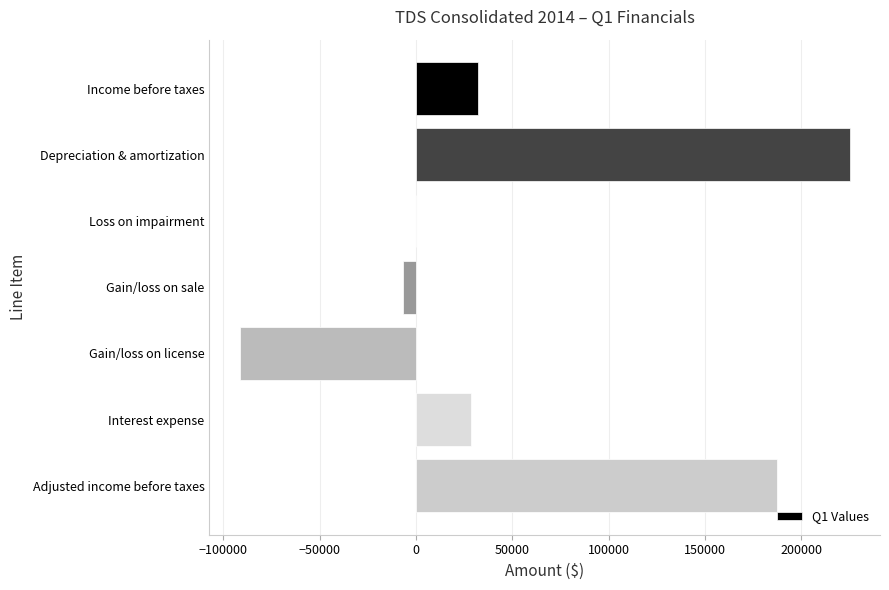

Reading top to bottom, transcribe all the data shown in this chart.

Income before taxes=31951	Depreciation & amortization=224919	Loss on impairment=0	Gain/loss on sale=-6900	Gain/loss on license=-91446	Interest expense=28707	Adjusted income before taxes=187231